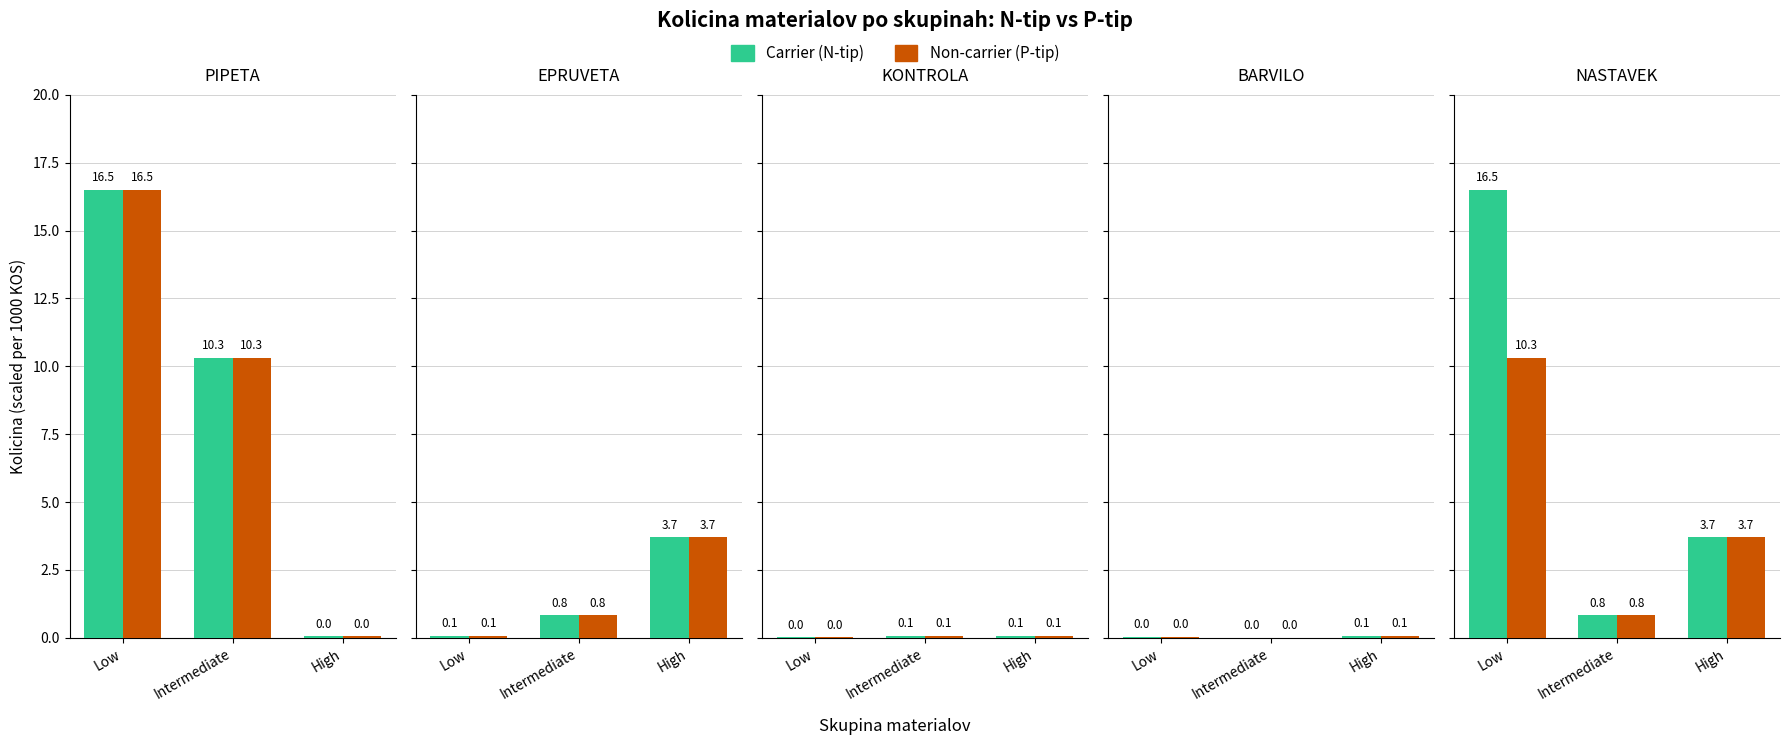

What is the label of the 3rd bar from the left?

High